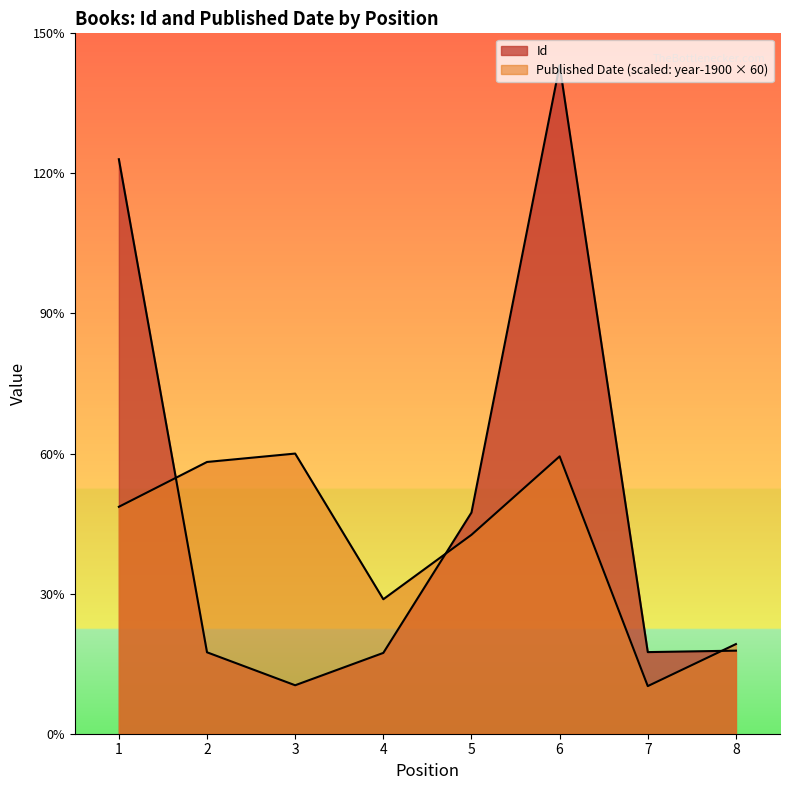

How many lines are shown in the chart?

2